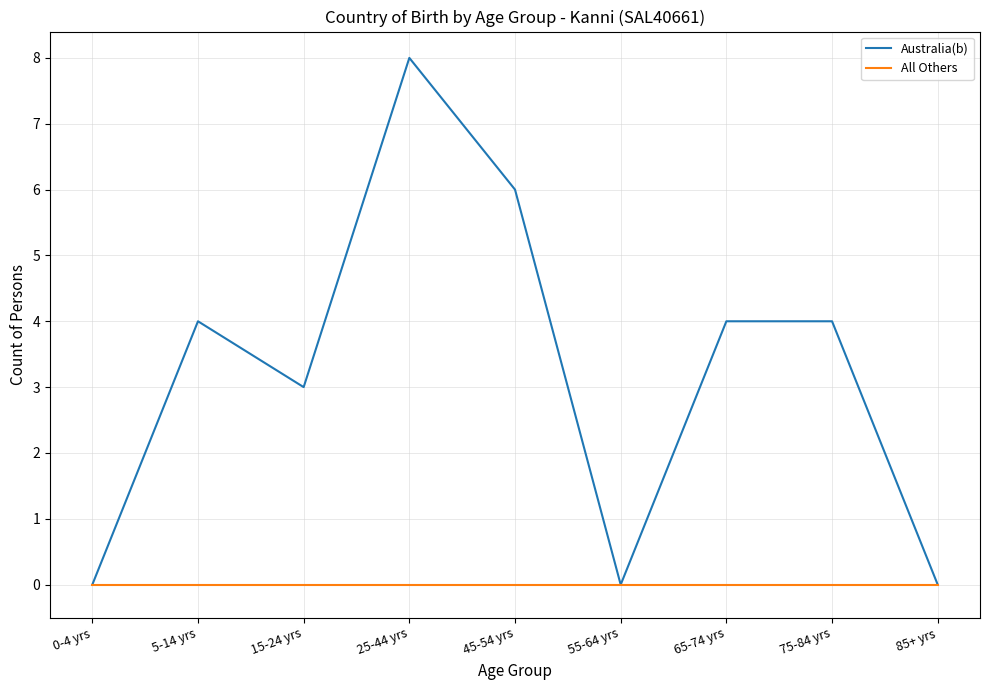

Read the Australia(b) value at 75-84 yrs.

4